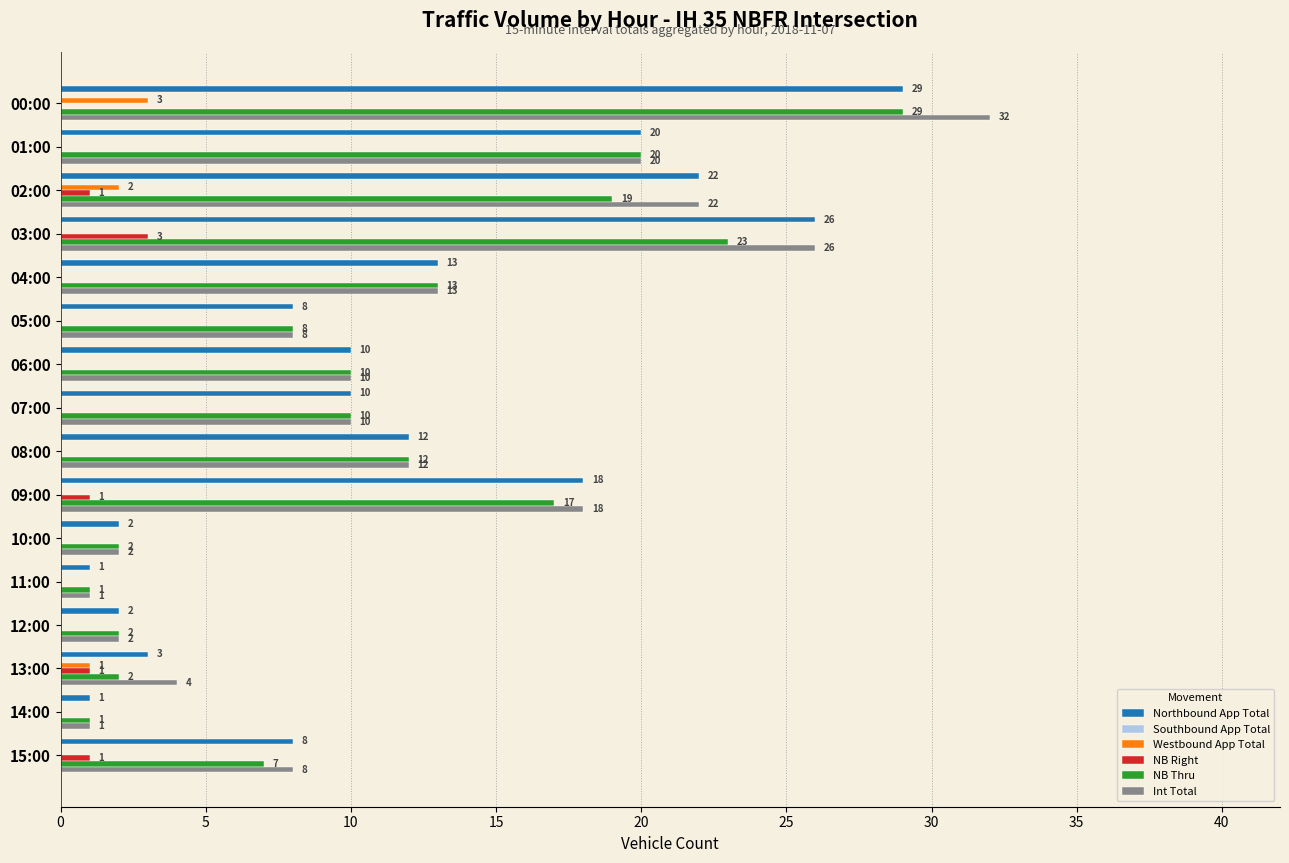

Which series has the largest range (max minus min)?

Int Total